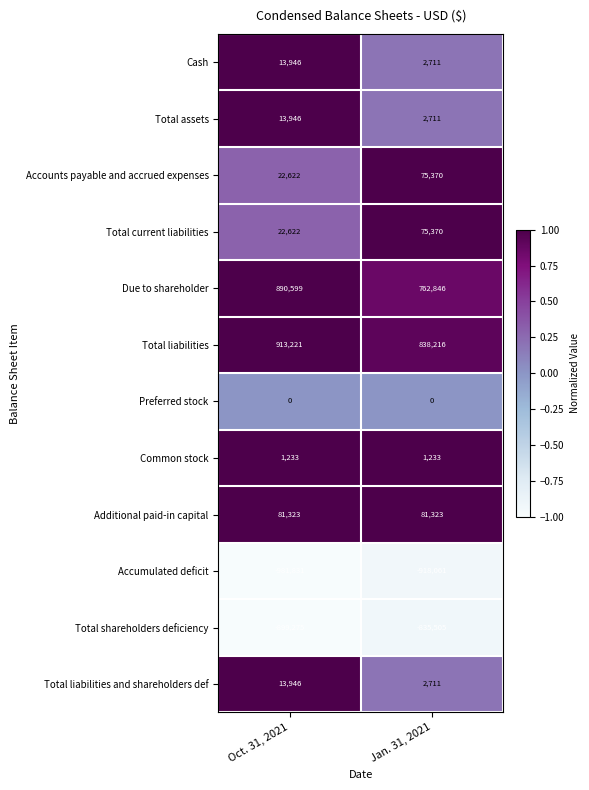

What is the average value of the Total shareholders deficiency series?

-867390